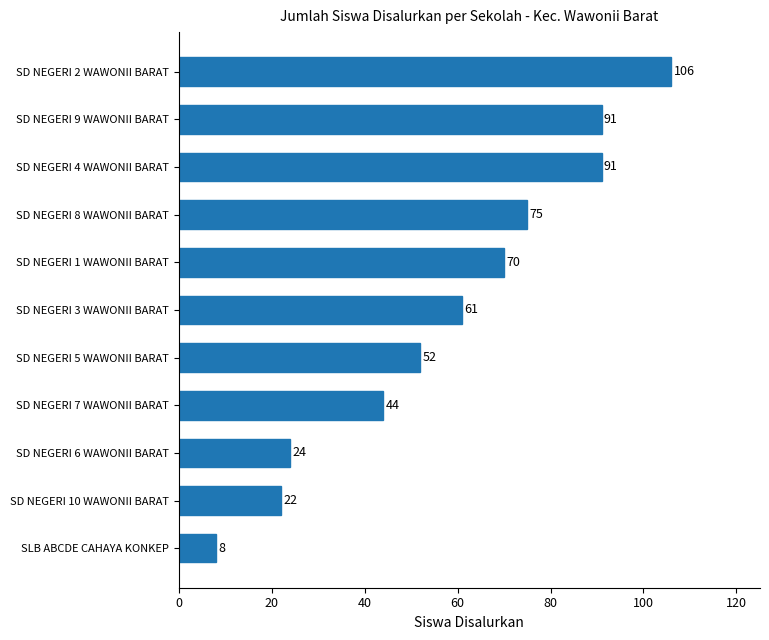

Where is the data nearest to the value 57?

SD NEGERI 3 WAWONII BARAT